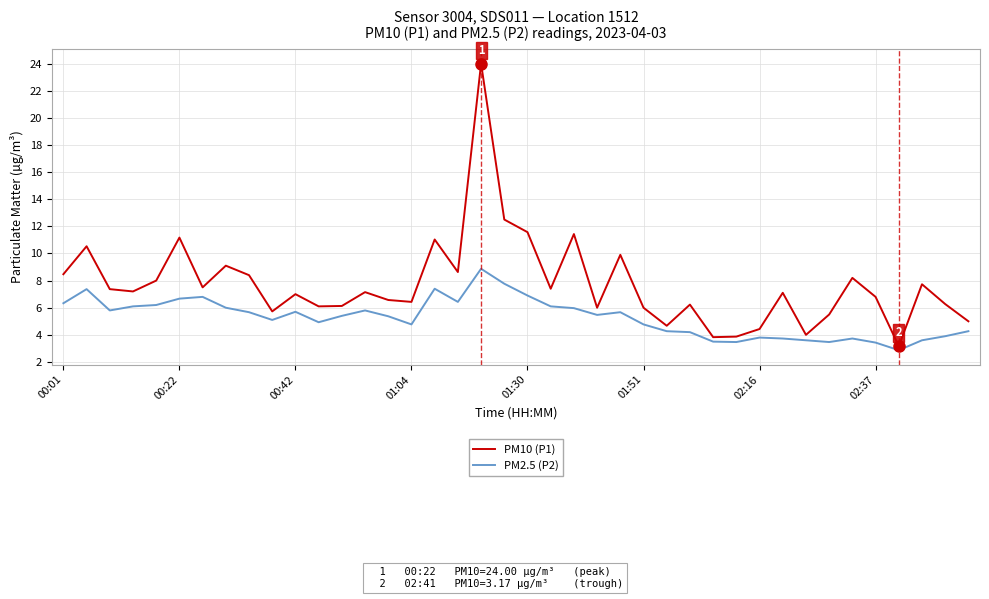

What is the maximum value shown in the chart?

24.0